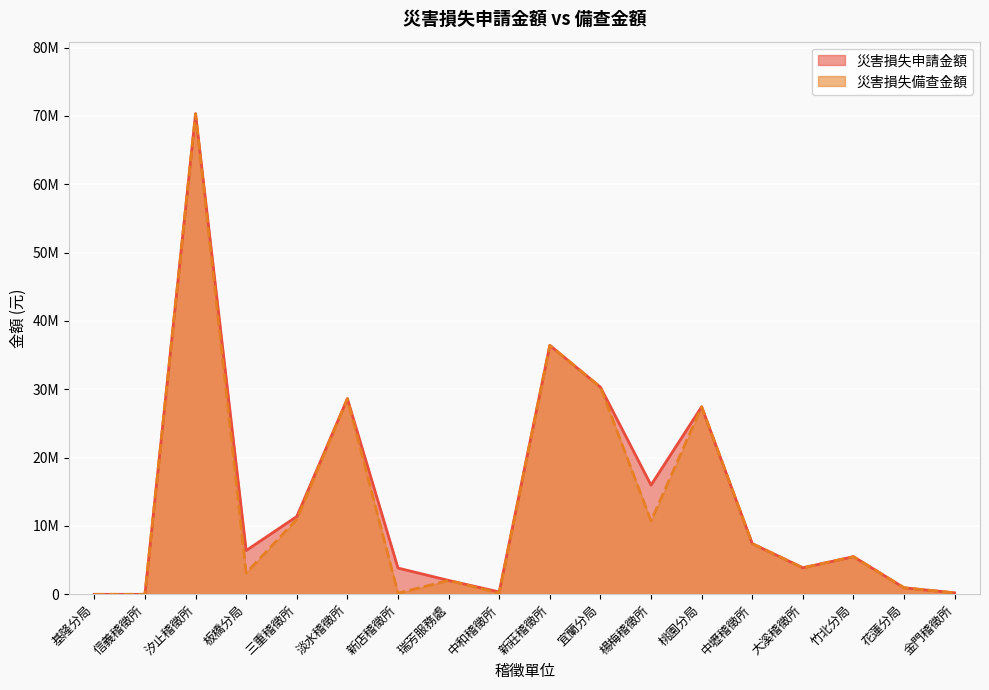

Which category has the highest value in the 災害損失備查金額 series?

汐止稽徵所